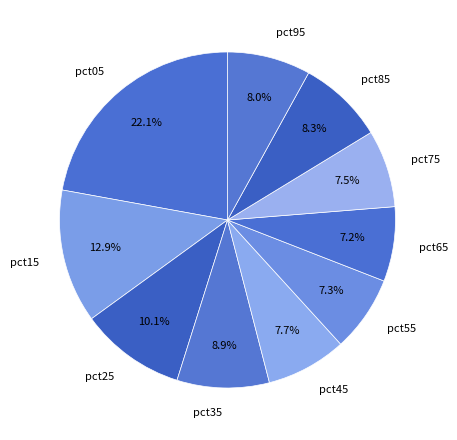

Is pct15 the majority of the pie?

No